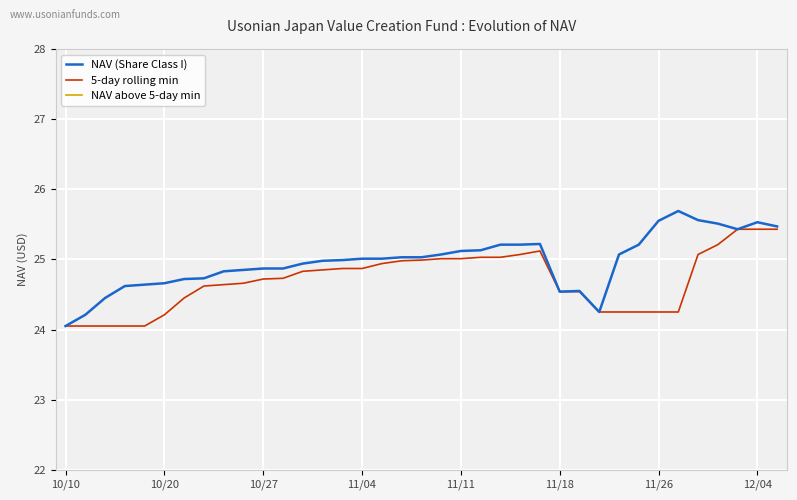

The 5-day rolling min series shows 24.1 at 10/10. True or false?

True